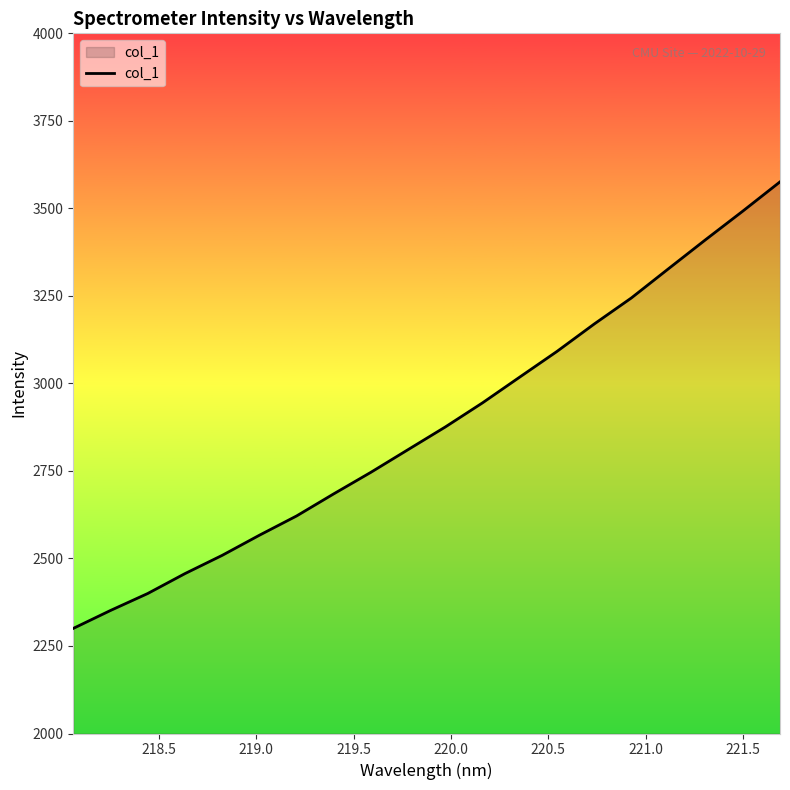

What is the maximum value shown in the chart?

3575.8